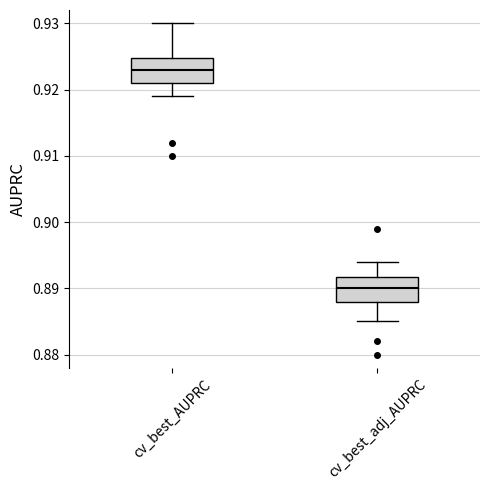

Which box's median line is the lowest?

cv_best_adj_AUPRC